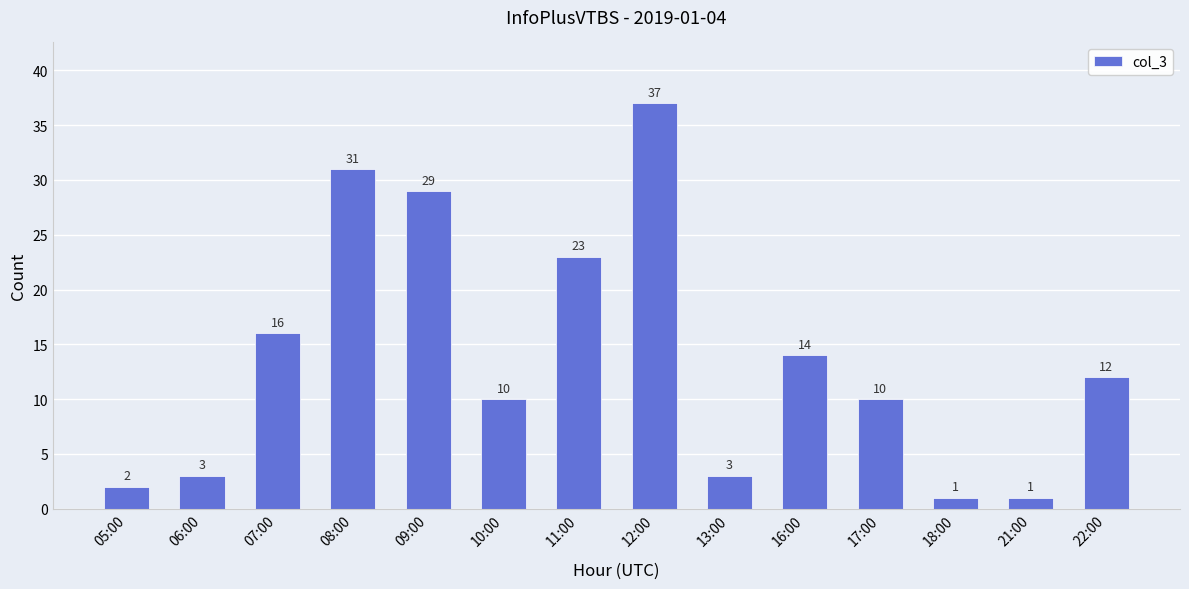

Where does the data first go above 12?

07:00